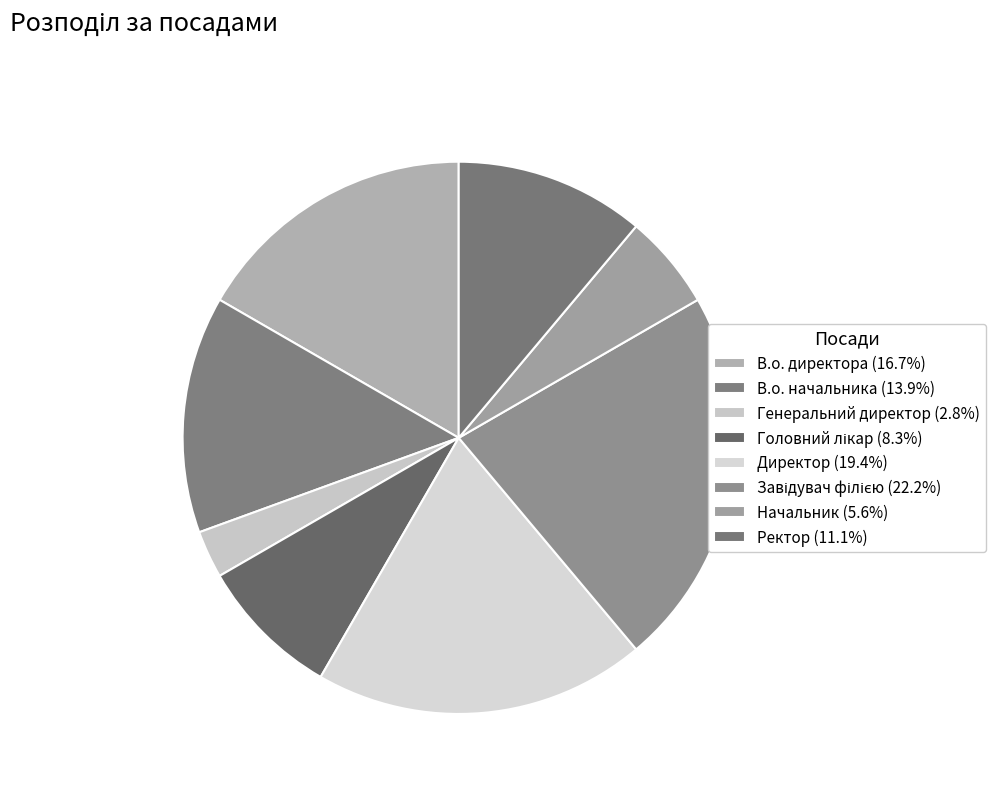

What portion of the pie excludes Генеральний директор?

97.2%